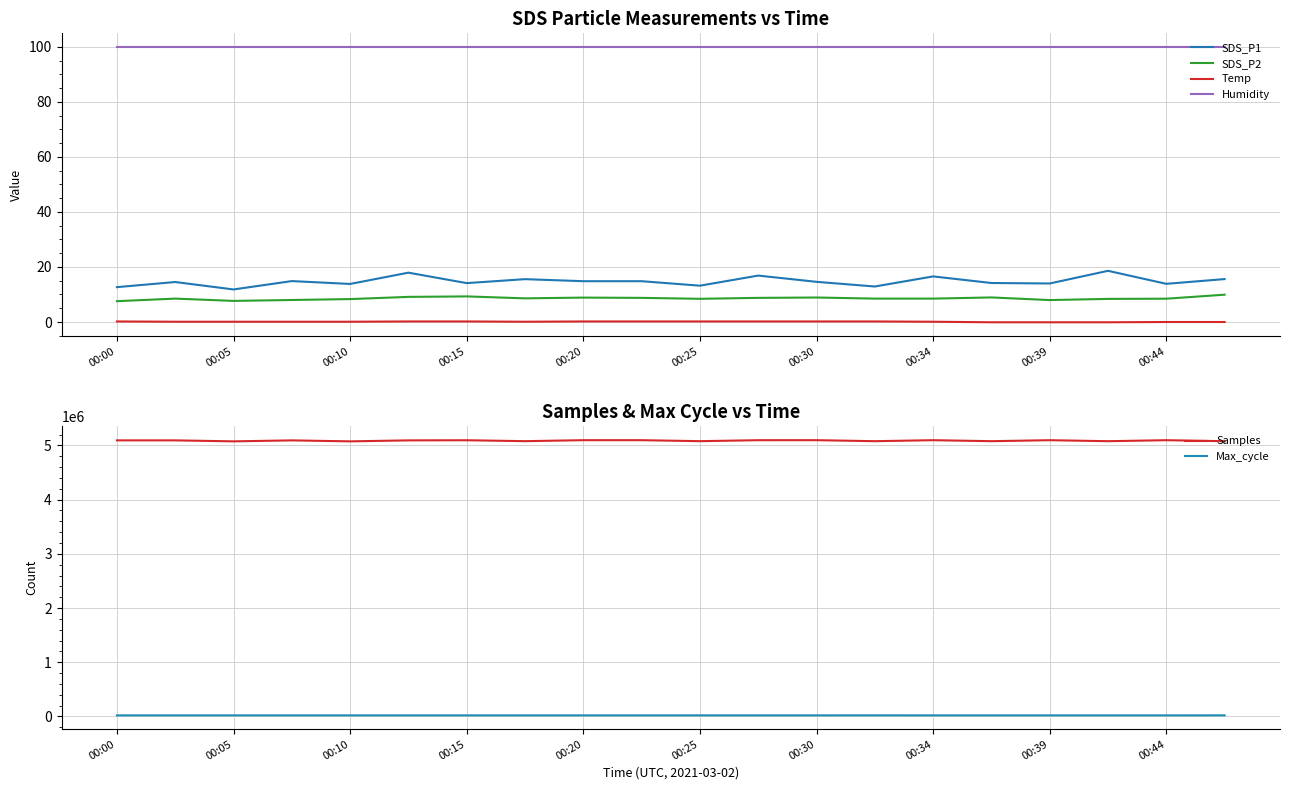

Is the value of Temp at 00:30 greater than the value of Humidity at 00:15?

No